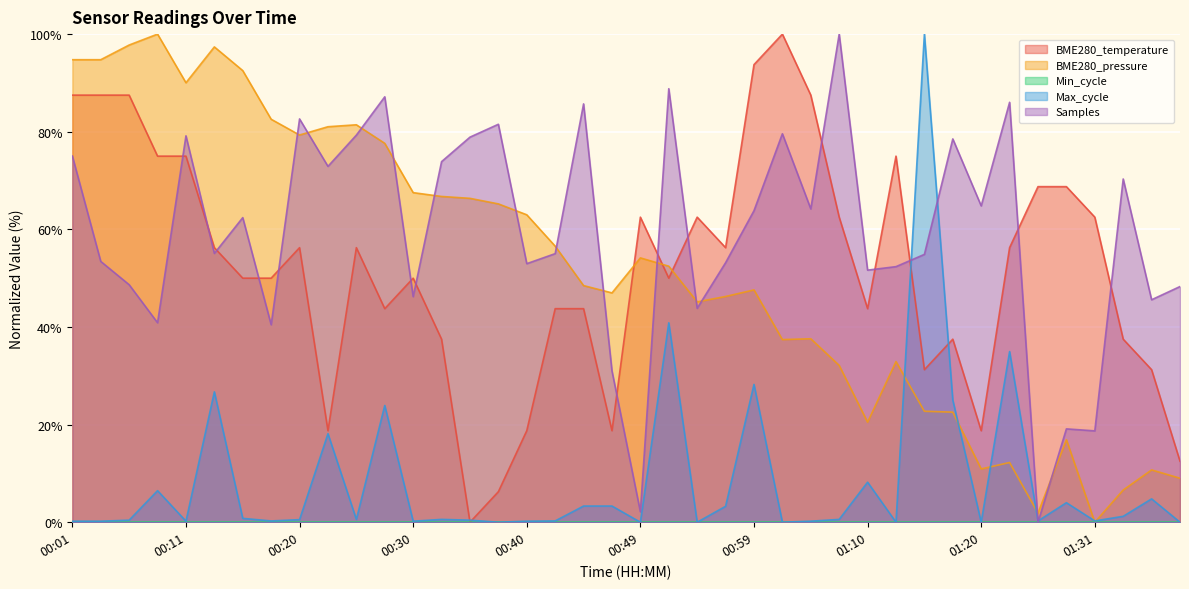

How many values in the BME280_temperature series exceed 56?

20